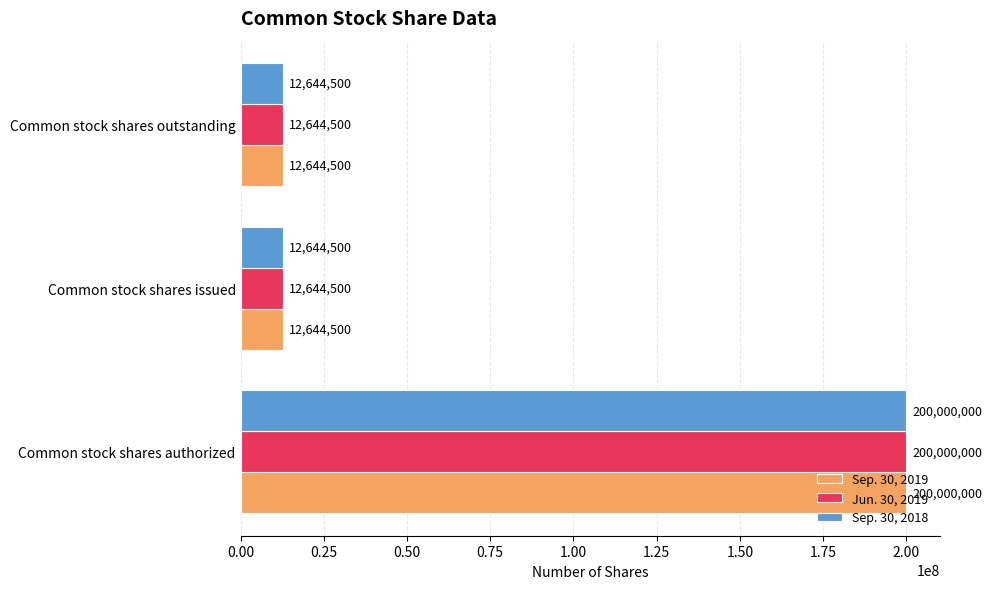

What is the sum of all Jun. 30, 2019 values?

225289000